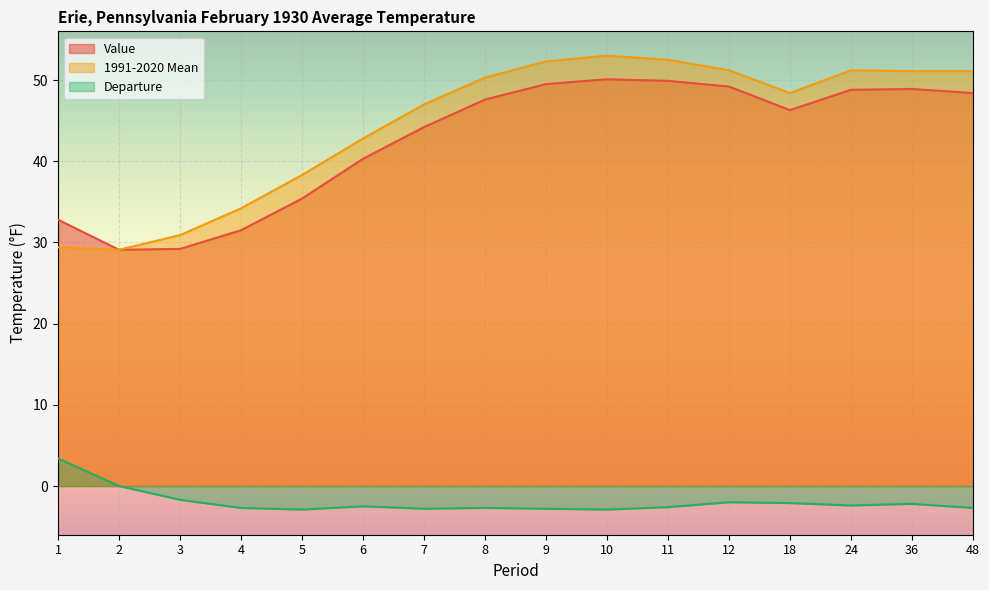

What is the maximum value shown in the chart?

53.0